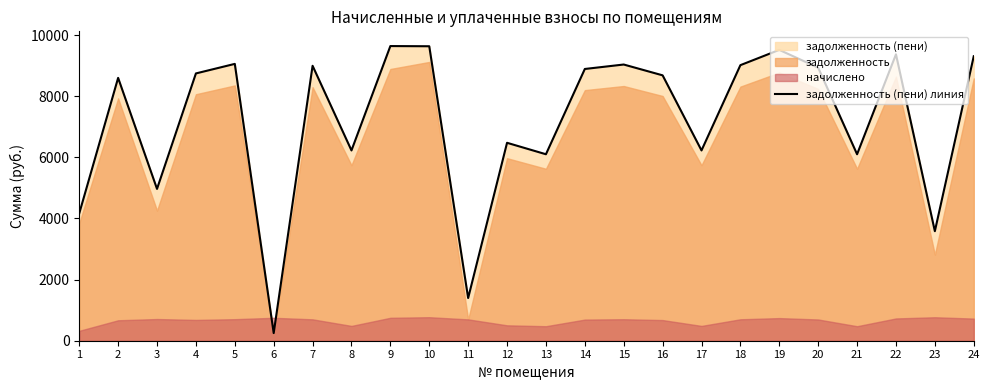

Is it true that the value at 15 is 14387.1?

False